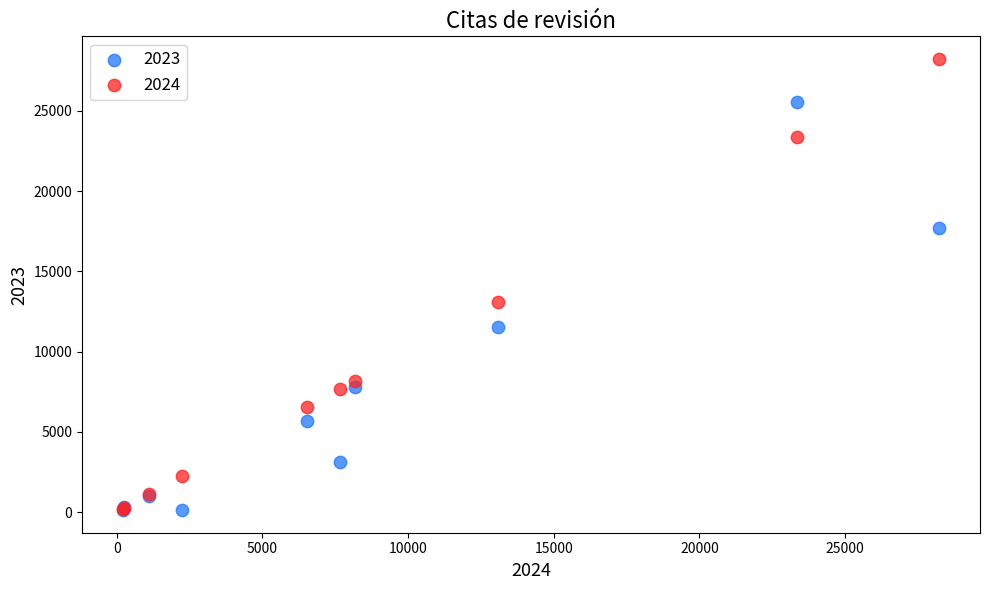

Across all series, what Y value is closest to 14175?

13073